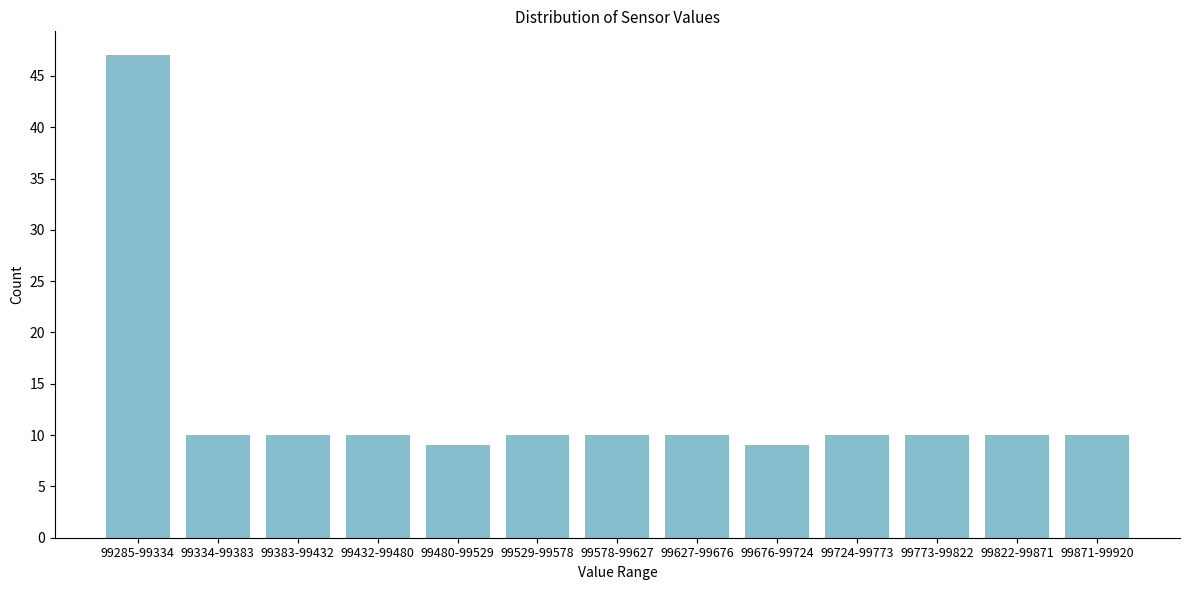

Reading left to right, list all the values displayed in this chart.

47	10	10	10	9	10	10	10	9	10	10	10	10